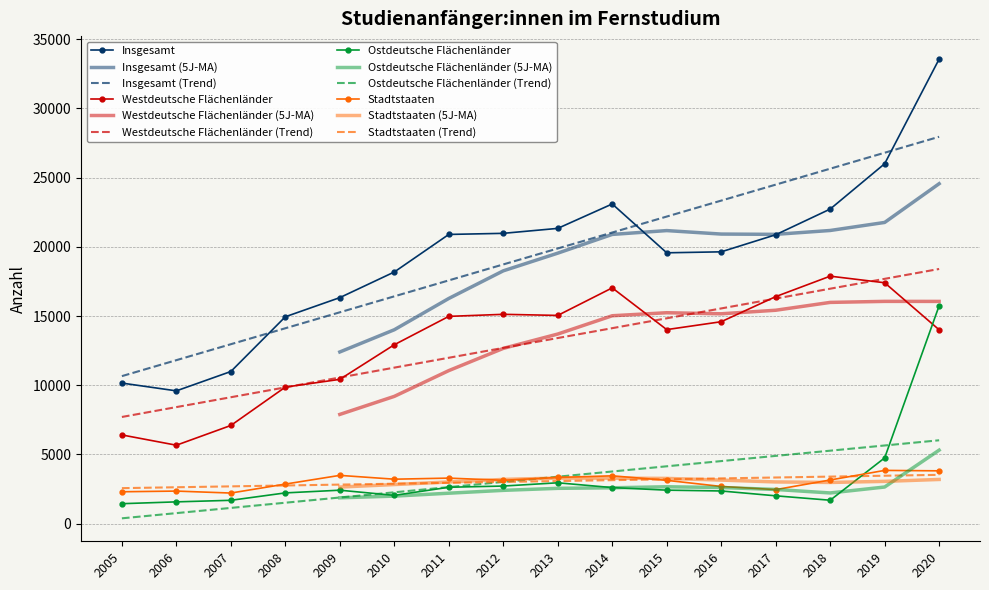

What is the value of the Westdeutsche Flächenländer point at the 4th from the left?

9865